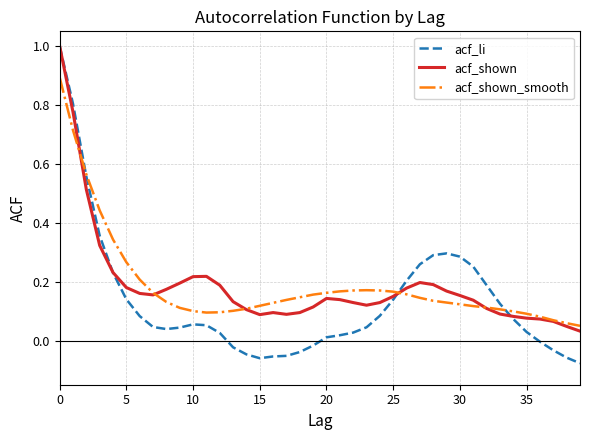

How many lines are shown in the chart?

3